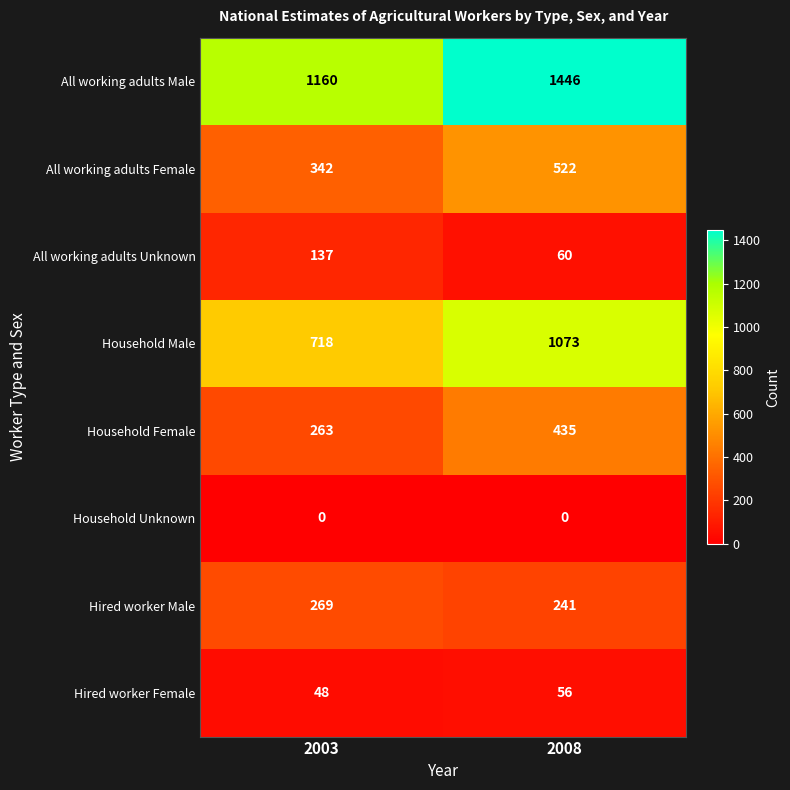

Reading left to right, transcribe all the data shown in this chart.

All working adults Male: 2003=1160	2008=1446
All working adults Female: 2003=342	2008=522
All working adults Unknown: 2003=137	2008=60
Household Male: 2003=718	2008=1073
Household Female: 2003=263	2008=435
Household Unknown: 2003=0	2008=0
Hired worker Male: 2003=269	2008=241
Hired worker Female: 2003=48	2008=56